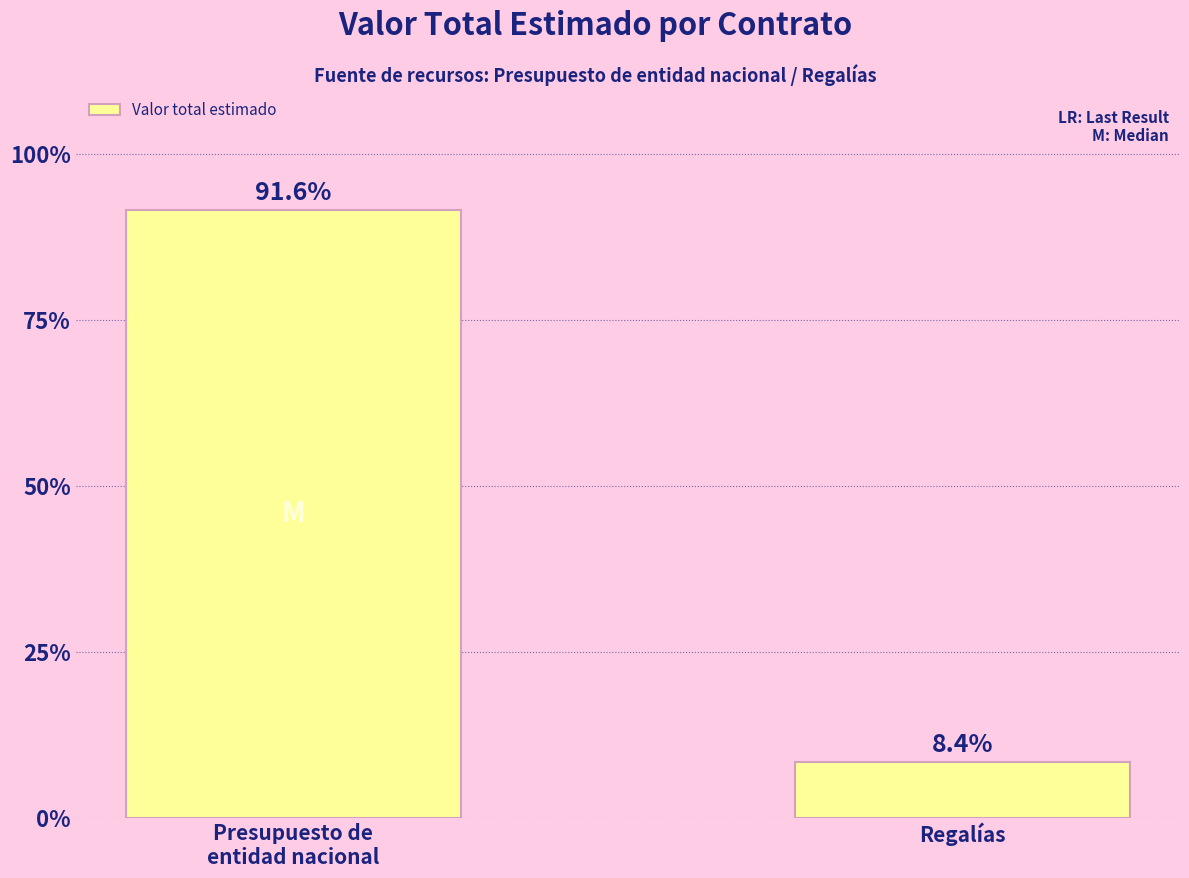

List the labels in order of value, largest first.

Presupuesto de
entidad nacional, Regalías